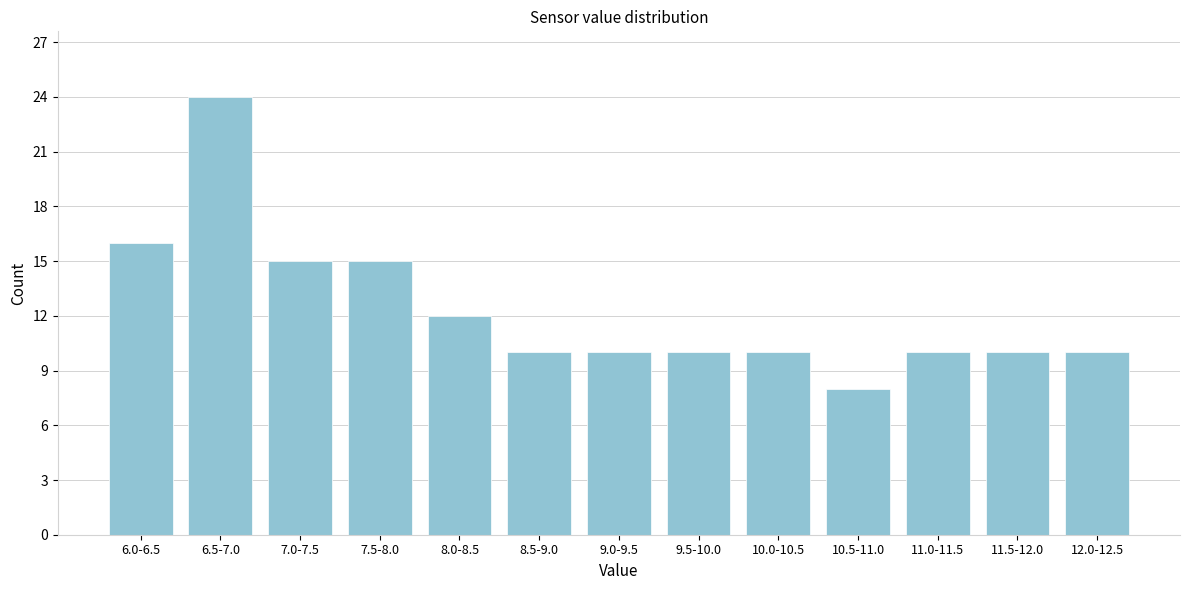

Reading right to left, transcribe all the data shown in this chart.

10	10	10	8	10	10	10	10	12	15	15	24	16